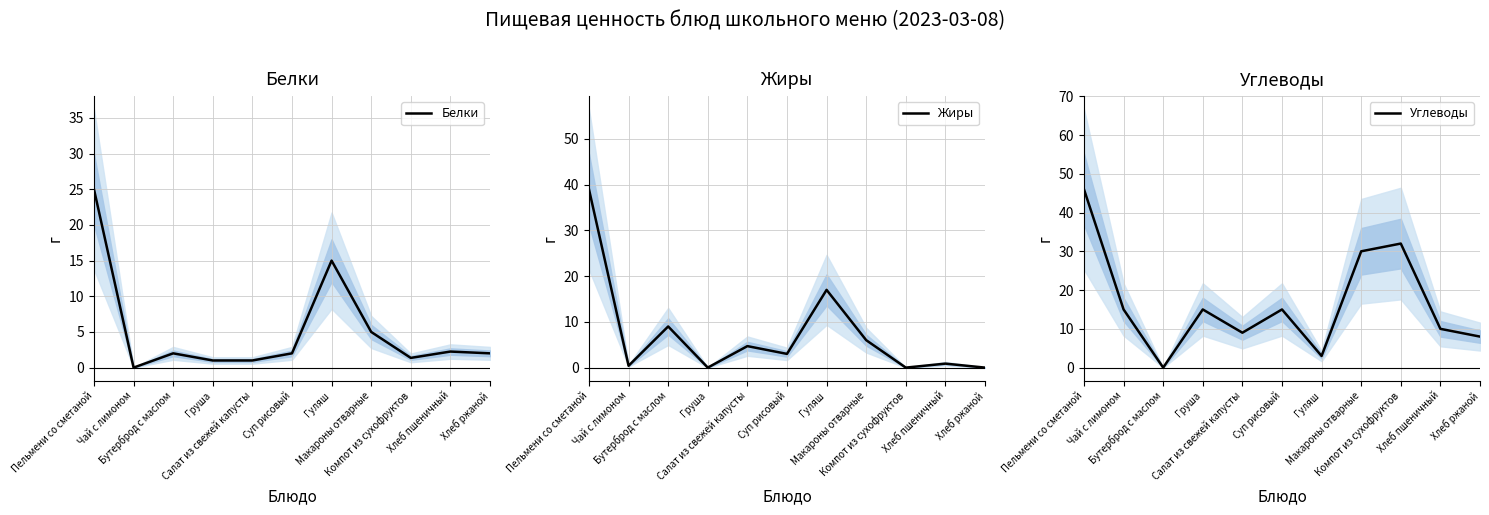

List the labels in order of Белки value, largest first.

Пельмени со сметаной, Гуляш, Макароны отварные, Хлеб пшеничный, Бутерброд с маслом, Суп рисовый, Хлеб ржаной, Компот из сухофруктов, Груша, Салат из свежей капусты, Чай с лимоном